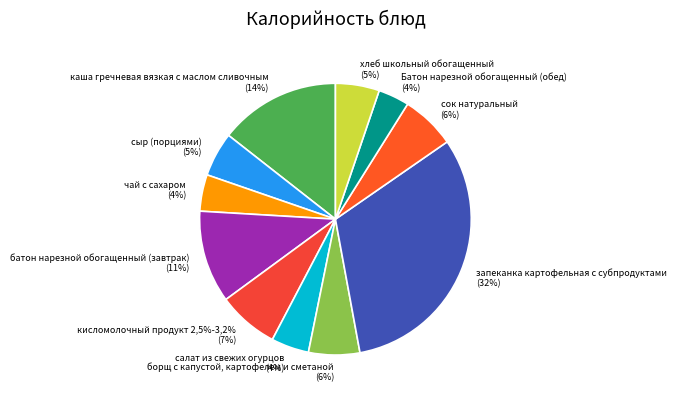

What is the smallest slice in the pie chart?

Батон нарезной обогащенный (обед)